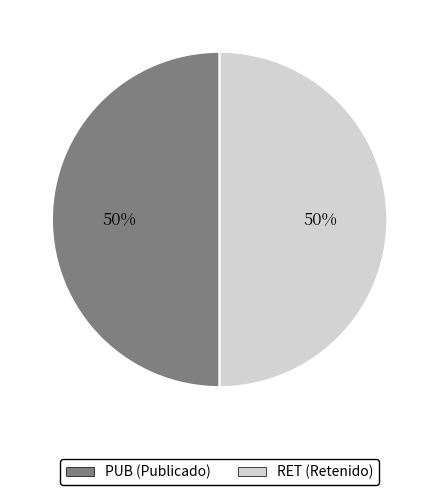

Is it true that PUB is 58% of the pie?

False